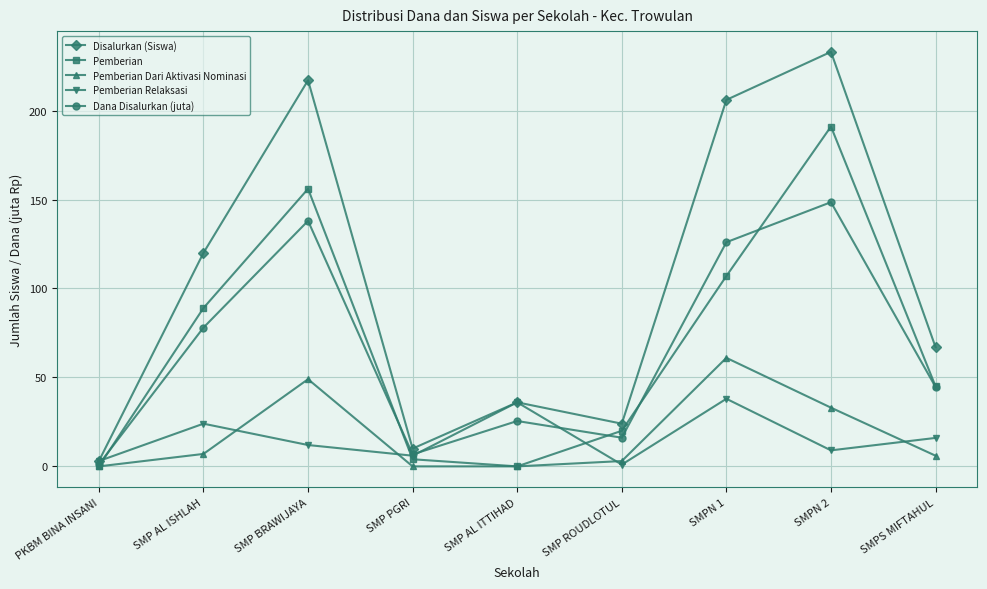

At how many categories does at least one series exceed 157?

3